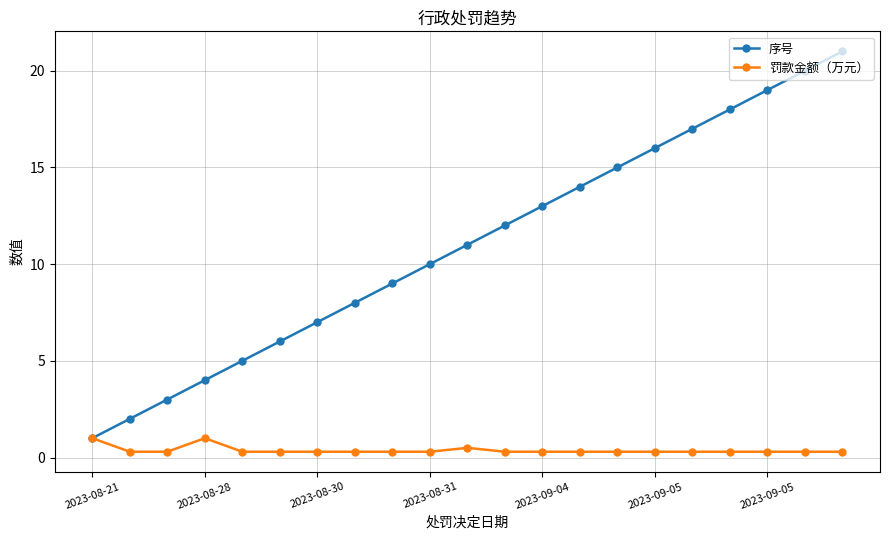

Which series has the widest spread of values?

序号